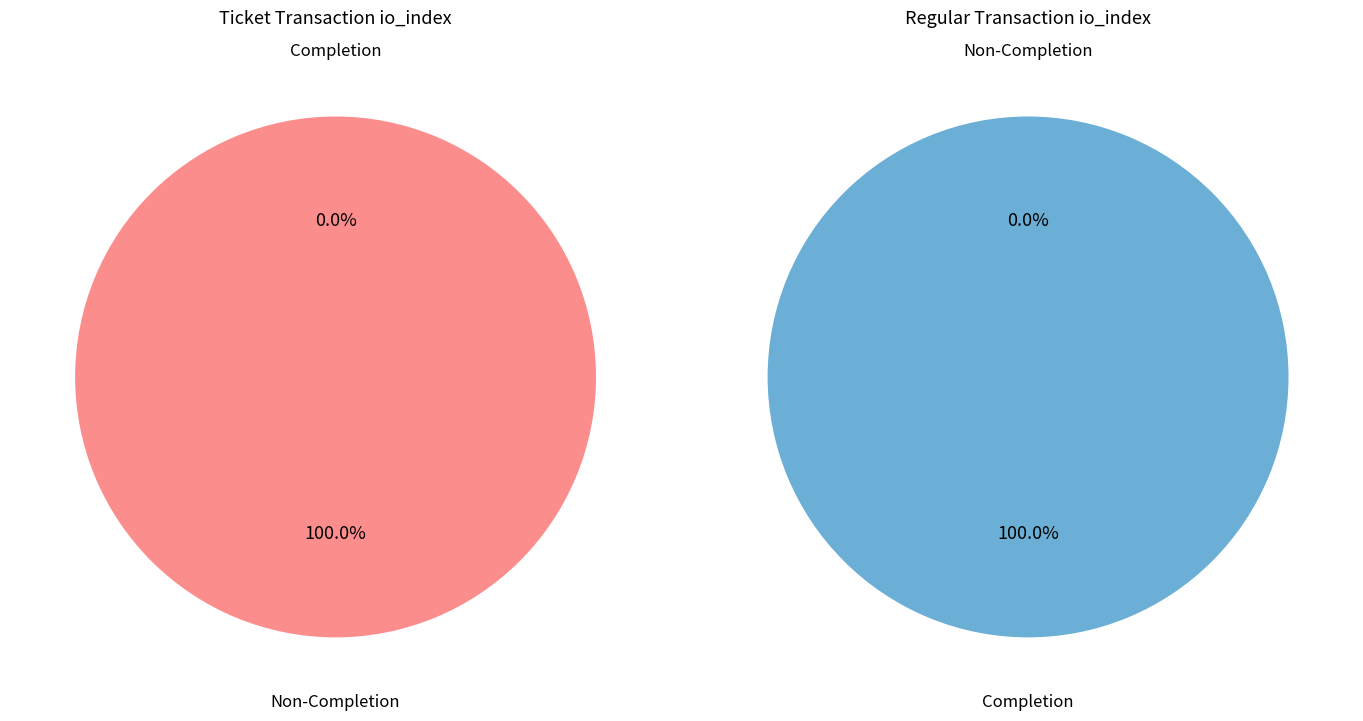

To the nearest percent, what portion does Regular represent?

100%